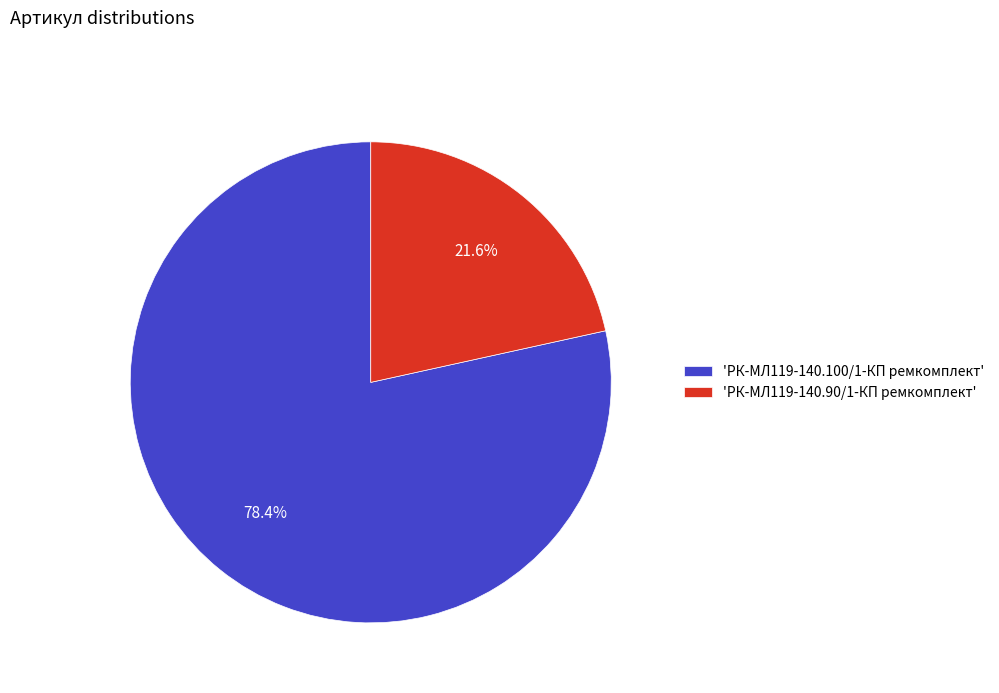

How many segments does this pie chart have?

2